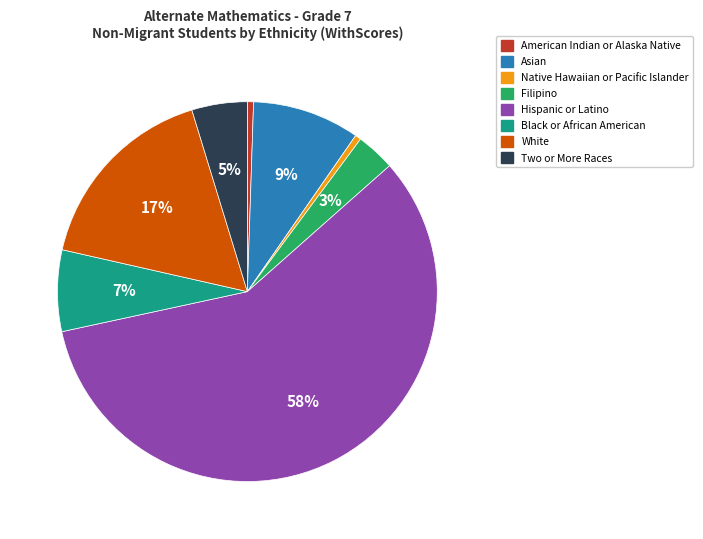

To the nearest percent, what is the combined percentage of Black or African American and Two or More Races?

12%